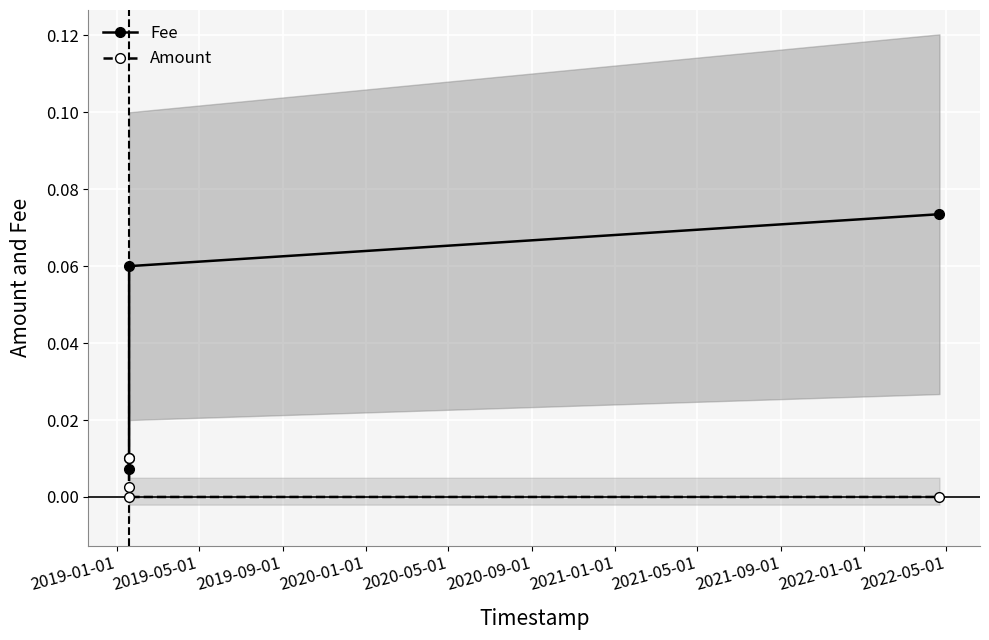

True or false: Fee and Amount intersect in this chart.

False